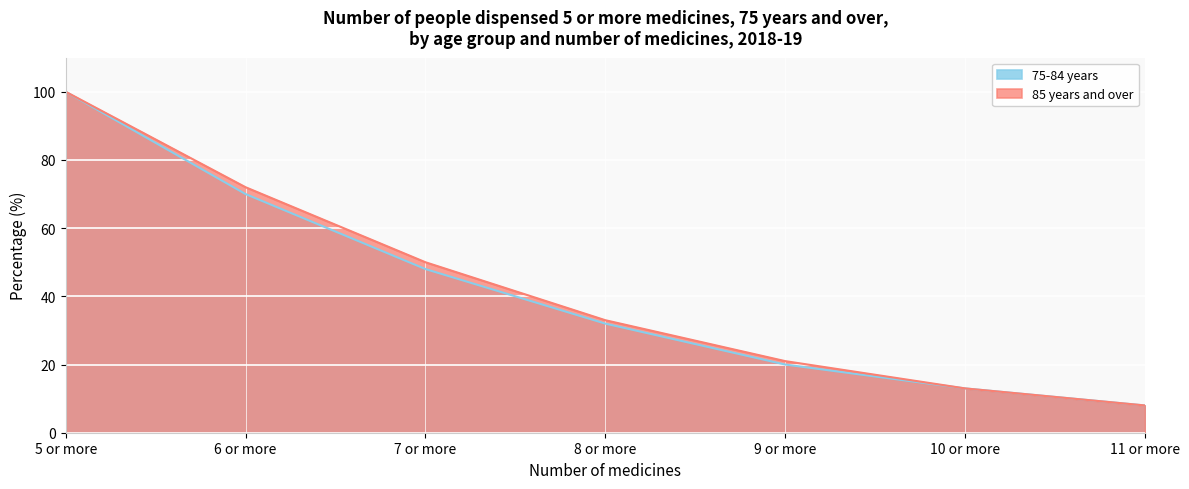

Which category has the lowest value in the 75-84 years series?

11 or more